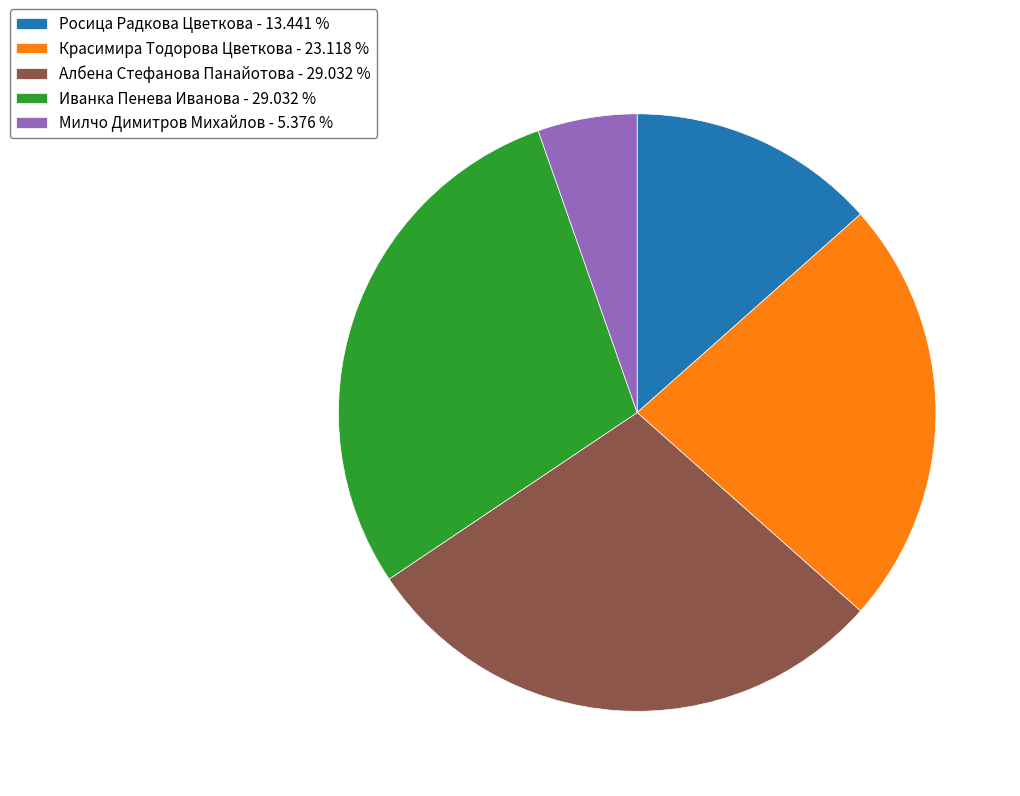

Is Милчо Димитров Михайлов the majority of the pie?

No